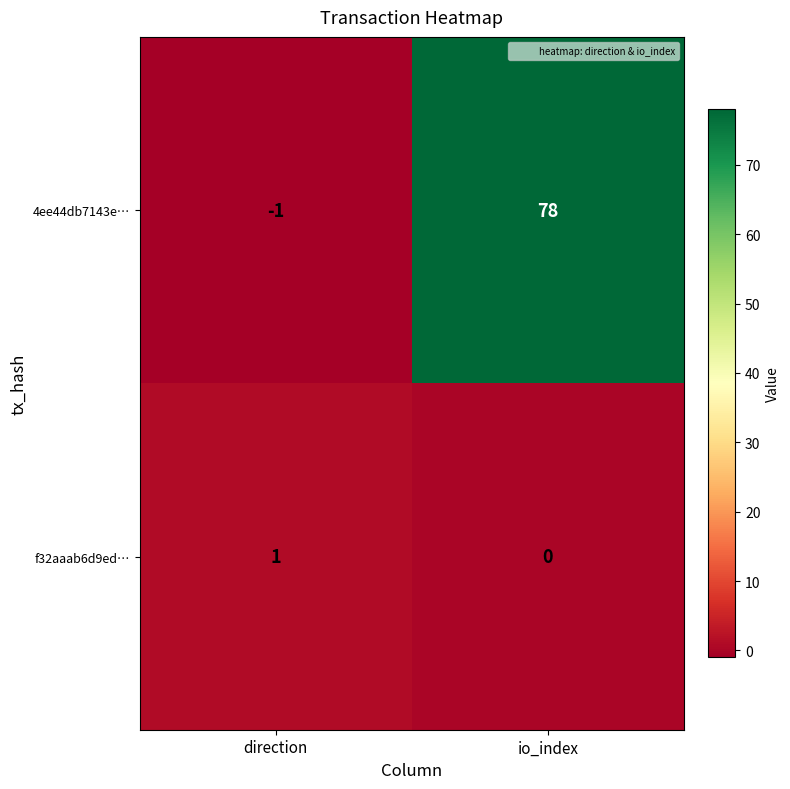

Which label corresponds to the smallest value in the chart?

direction